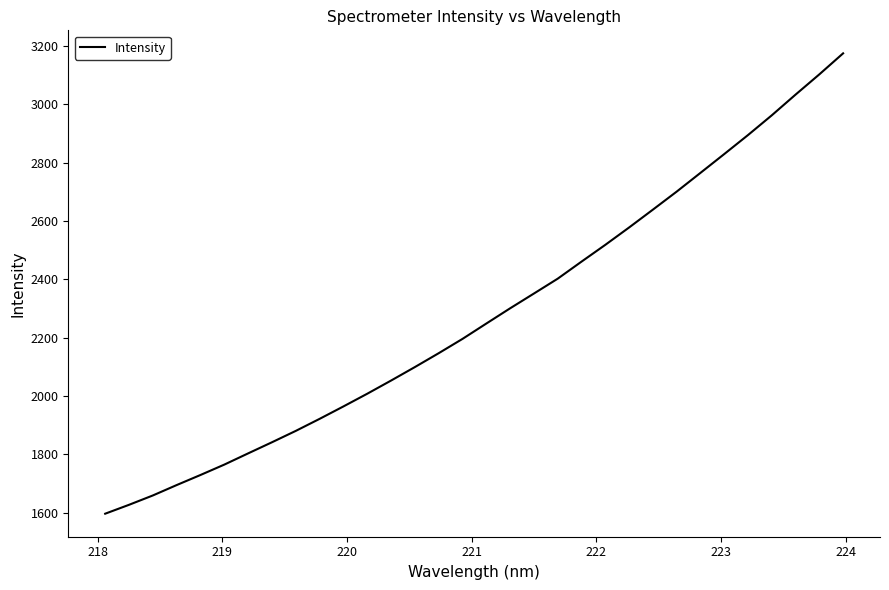

What is the difference between the maximum and minimum values?

1578.6